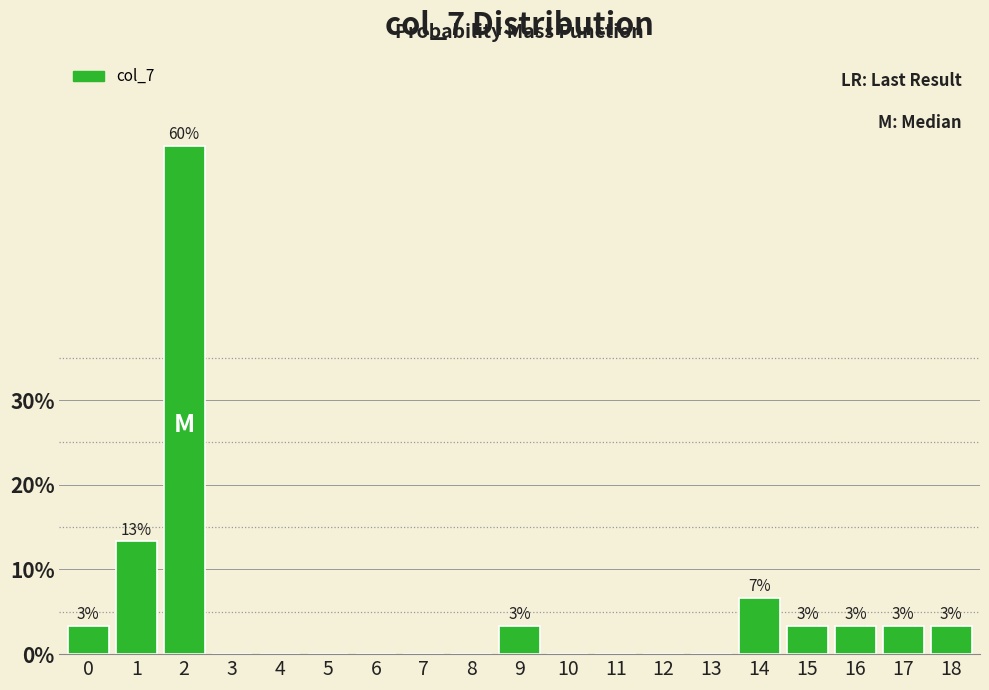

Reading left to right, what are all the values shown in this chart?

0=3.3	1=13.3	2=60.0	3=0.0	4=0.0	5=0.0	6=0.0	7=0.0	8=0.0	9=3.3	10=0.0	11=0.0	12=0.0	13=0.0	14=6.7	15=3.3	16=3.3	17=3.3	18=3.3